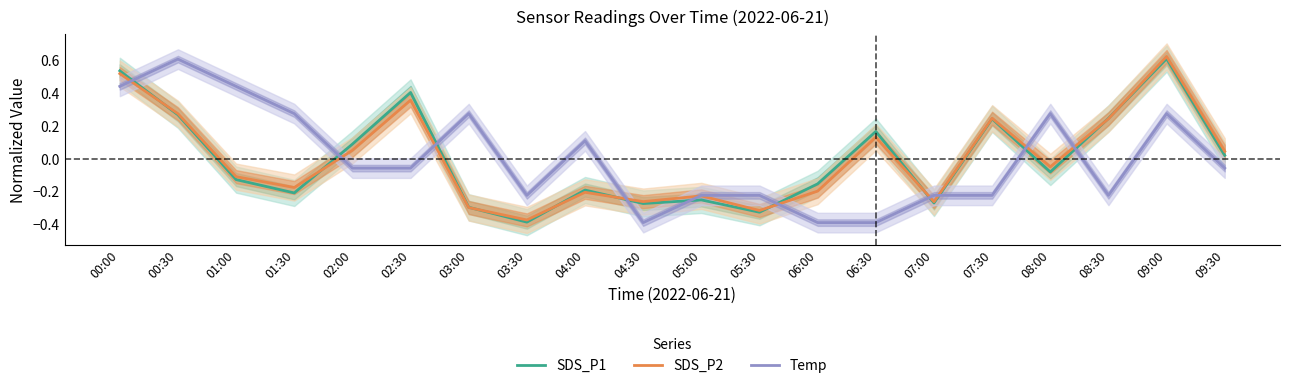

Read the SDS_P2 value at 02:00.

0.1